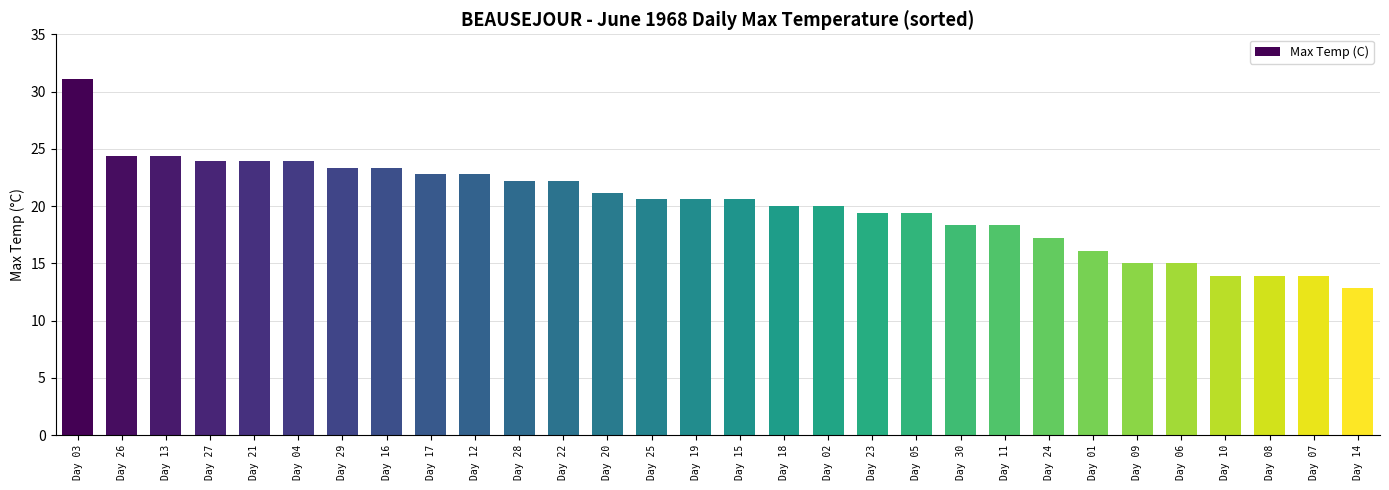

What is the label of the 26th bar from the right?

Day 21